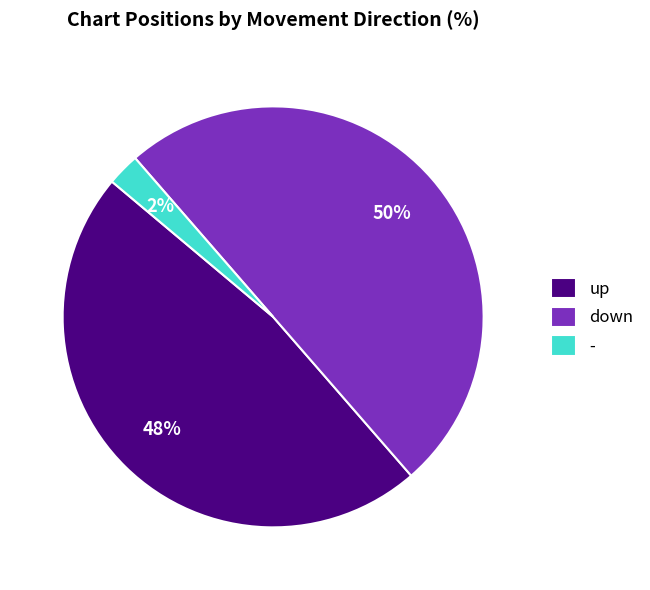

Which category has the smallest portion of the pie?

-